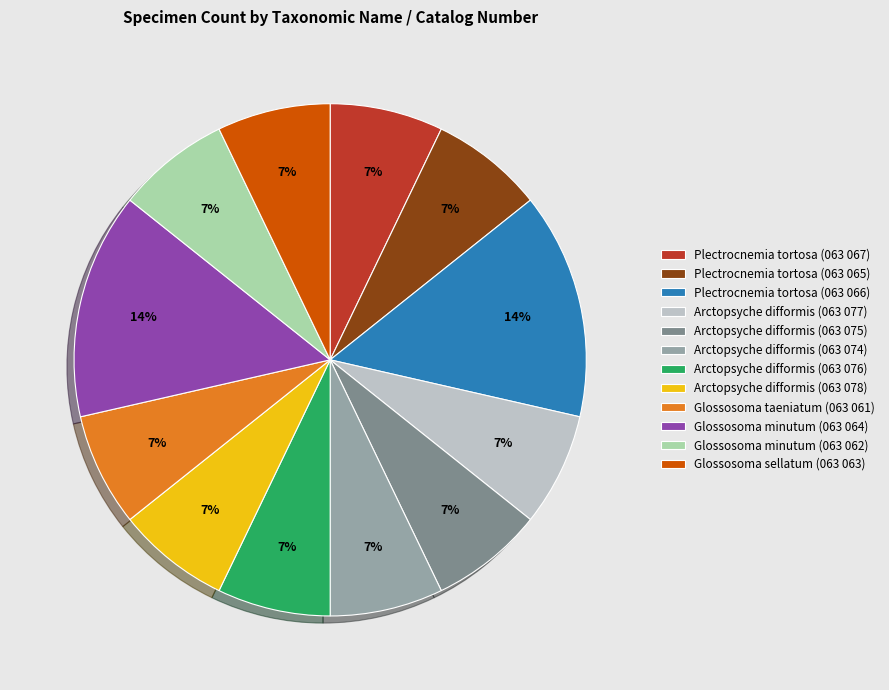

Count the number of slices in the pie.

12